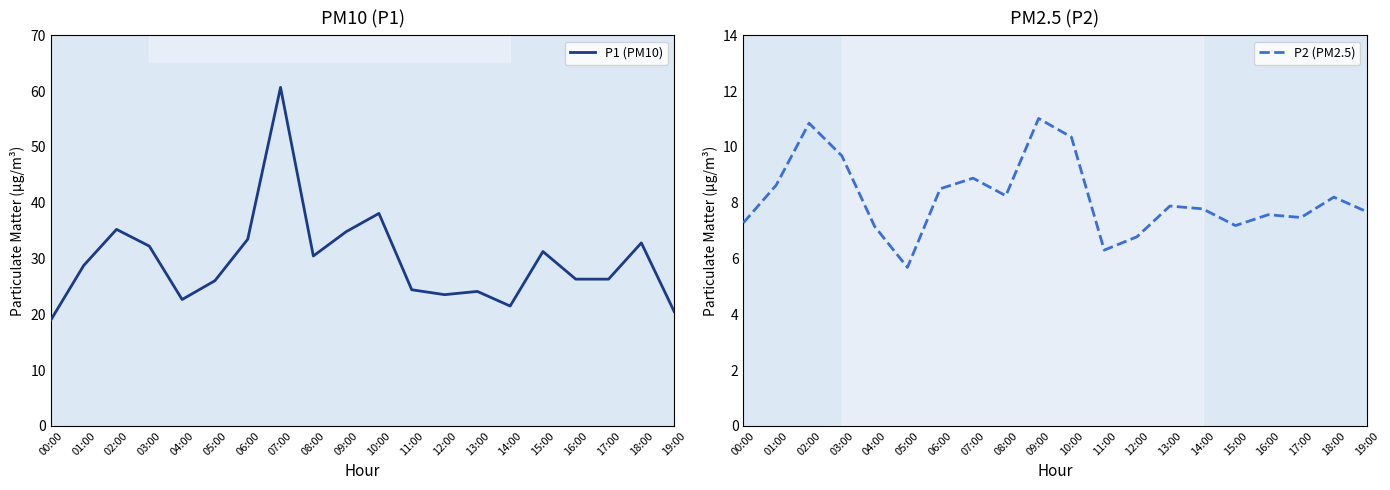

What are all the series names shown in the legend?

P1 (PM10), P2 (PM2.5)